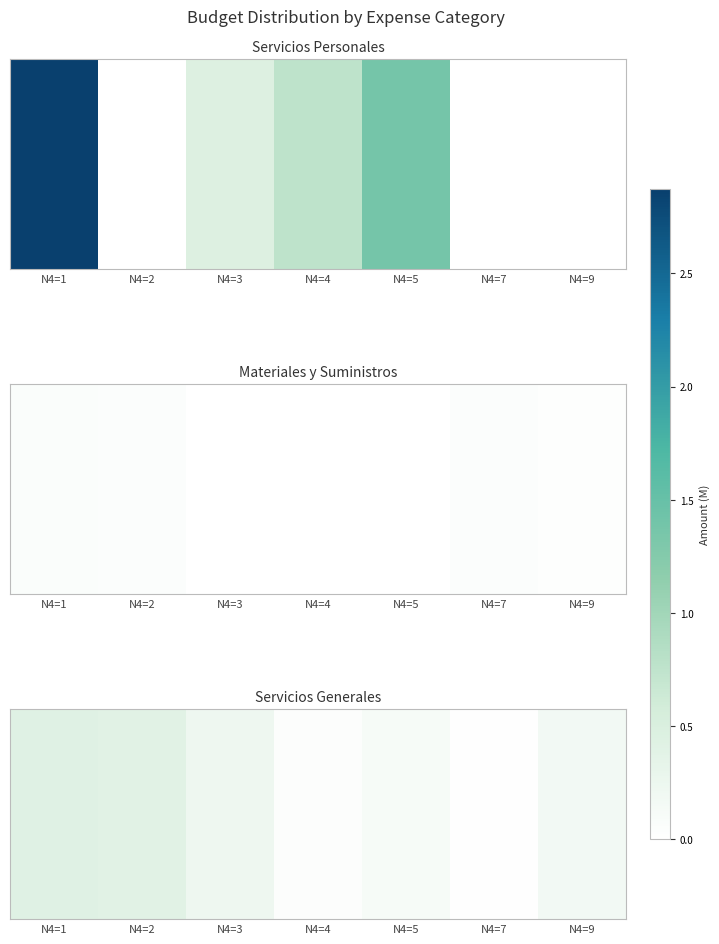

How many categories are shown in the chart?

7